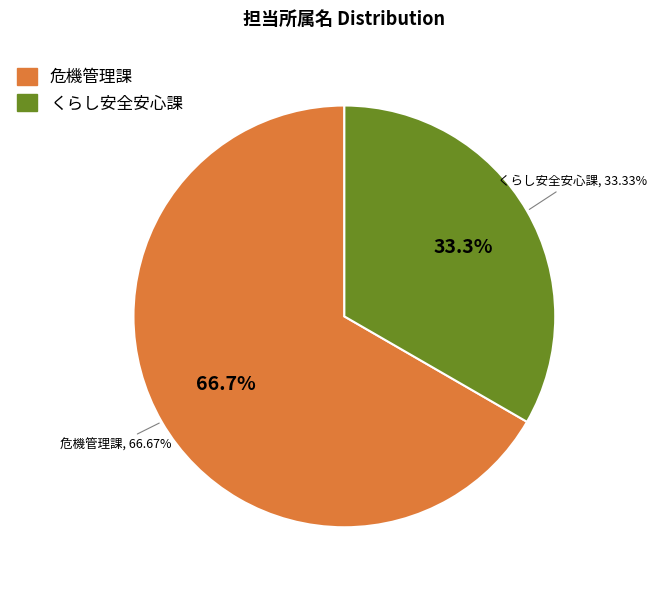

True or false: 危機管理課 accounts for 67% of the total.

True